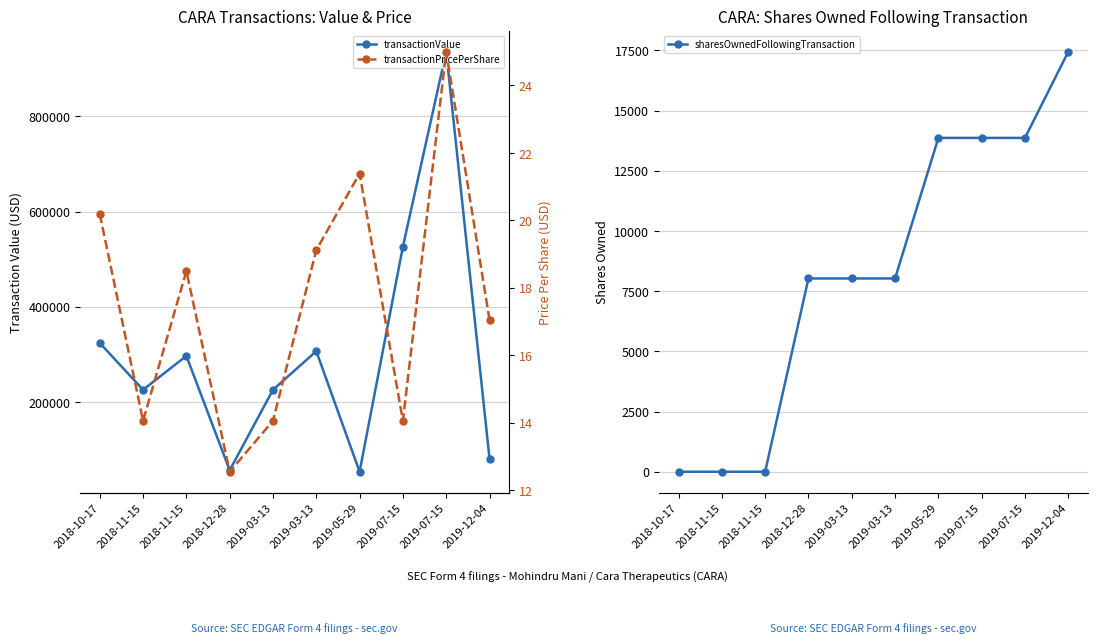

How many data points in transactionPricePerShare are less than 18?

5